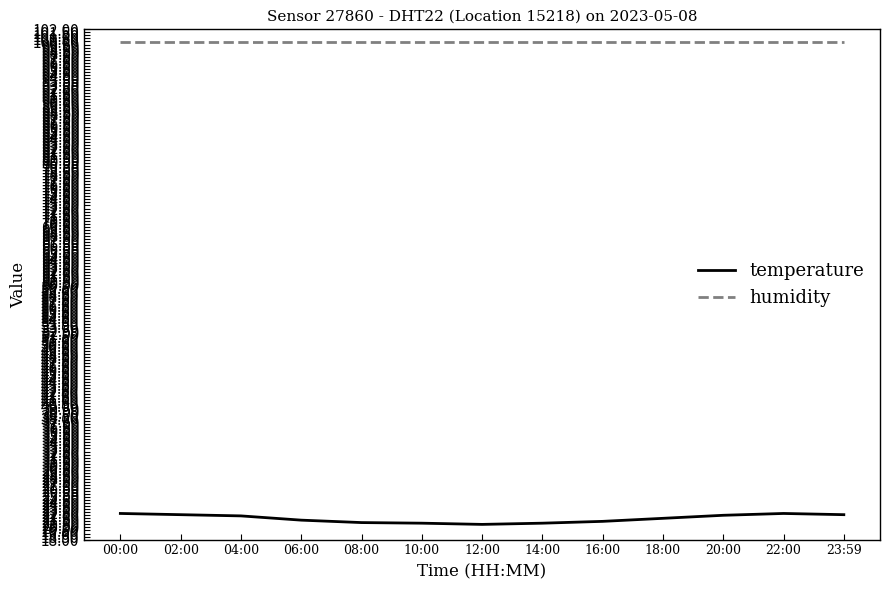

Is this an area chart (filled region under the line)?

No